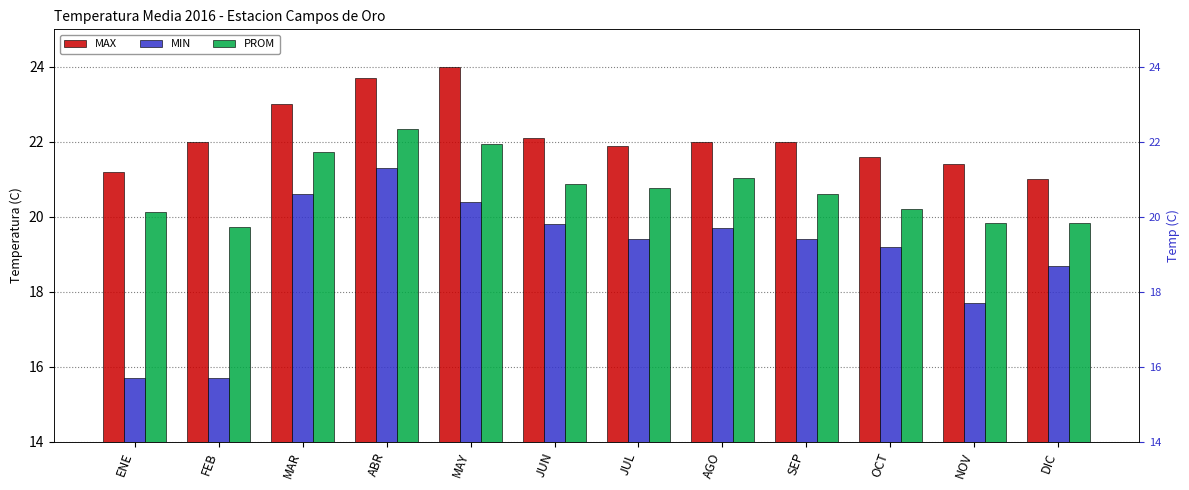

Reading right to left, what are all the values shown in this chart?

MAX: DIC=21.0	NOV=21.4	OCT=21.6	SEP=22.0	AGO=22.0	JUL=21.9	JUN=22.1	MAY=24.0	ABR=23.7	MAR=23.0	FEB=22.0	ENE=21.2
MIN: DIC=18.7	NOV=17.7	OCT=19.2	SEP=19.4	AGO=19.7	JUL=19.4	JUN=19.8	MAY=20.4	ABR=21.3	MAR=20.6	FEB=15.7	ENE=15.7
PROM: DIC=19.8	NOV=19.8	OCT=20.2	SEP=20.6	AGO=21.0	JUL=20.8	JUN=20.9	MAY=21.9	ABR=22.3	MAR=21.7	FEB=19.7	ENE=20.1